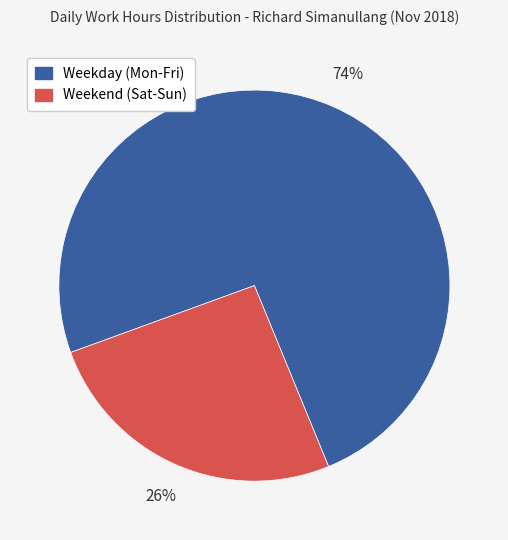

To the nearest percent, what is the average slice percentage?

50%